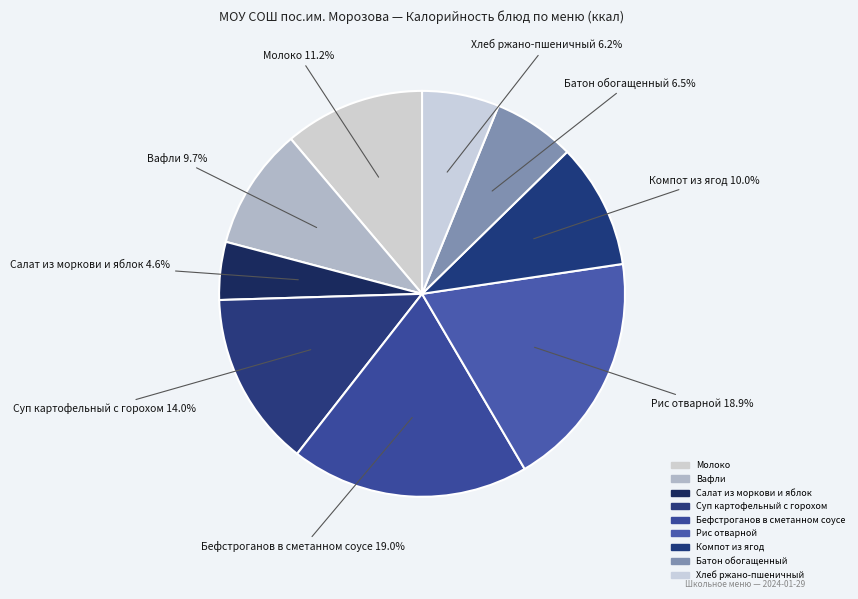

What is the smallest slice in the pie chart?

Салат из моркови и яблок